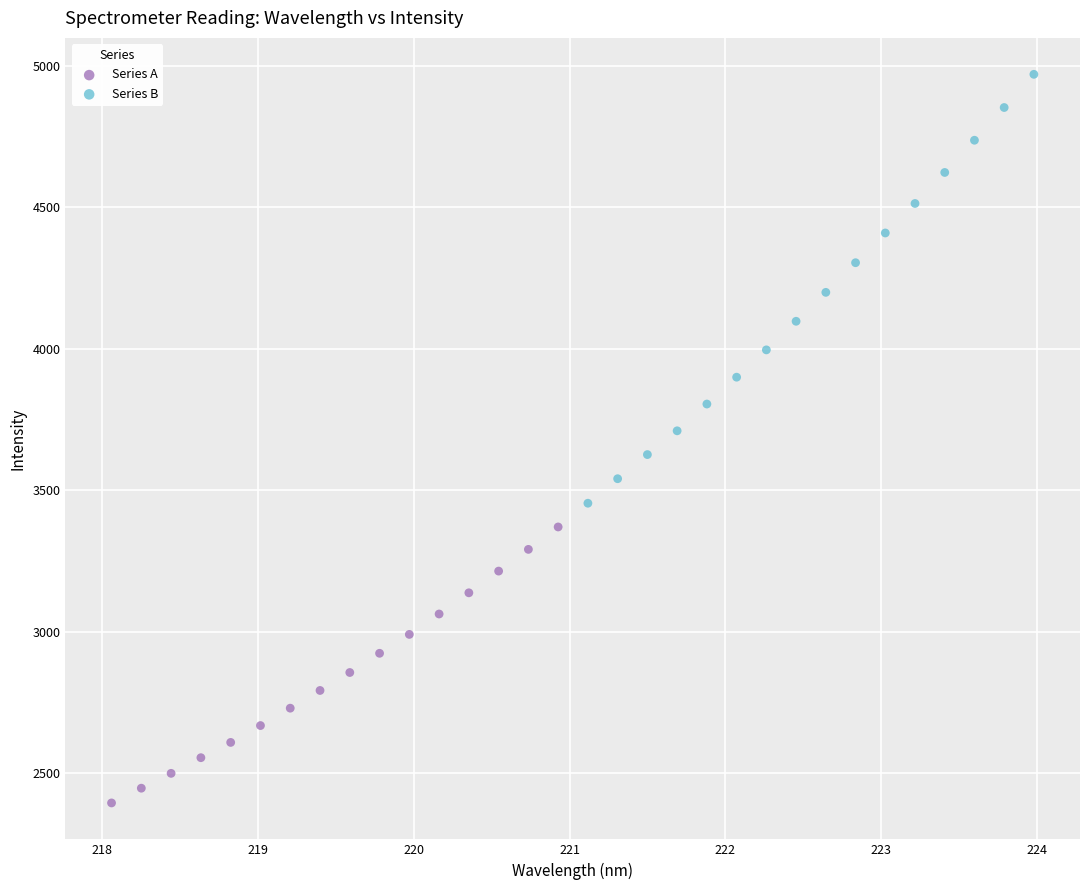

Which series has the widest spread of Y values?

Series B